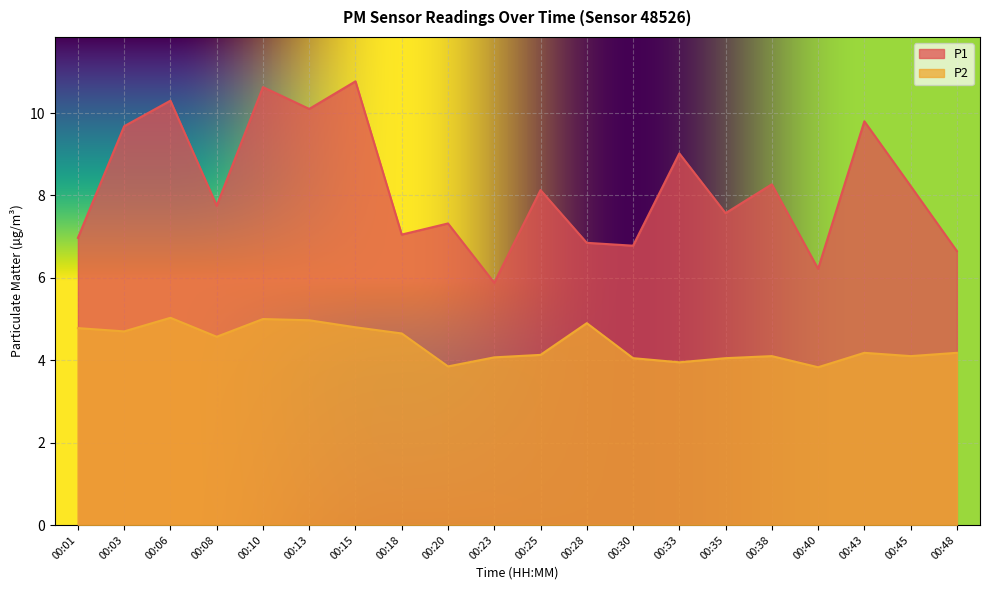

At which category is the sum across all series the highest?

00:10